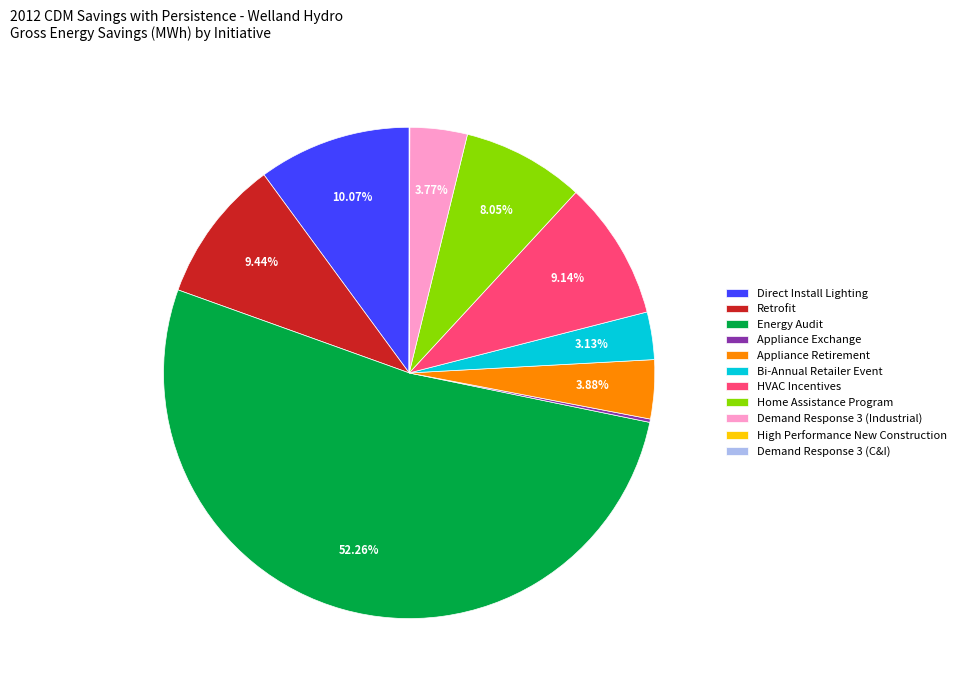

Which slice represents more than half of the pie?

Energy Audit